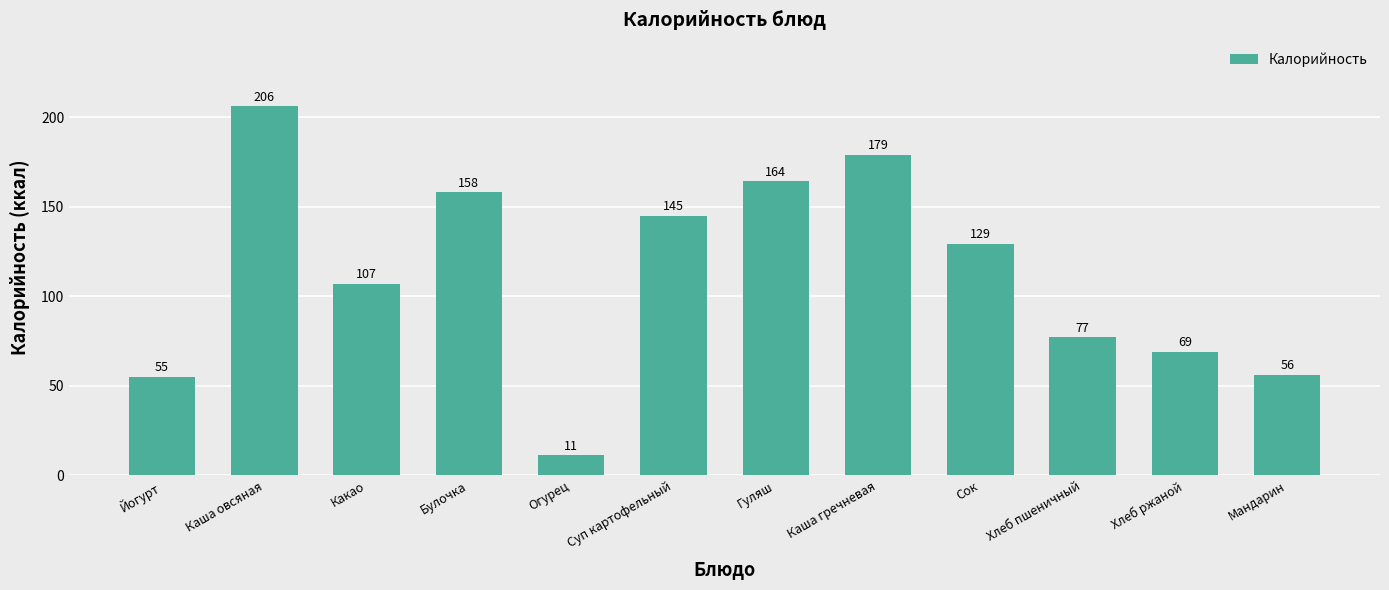

What position from the right is Йогурт?

12